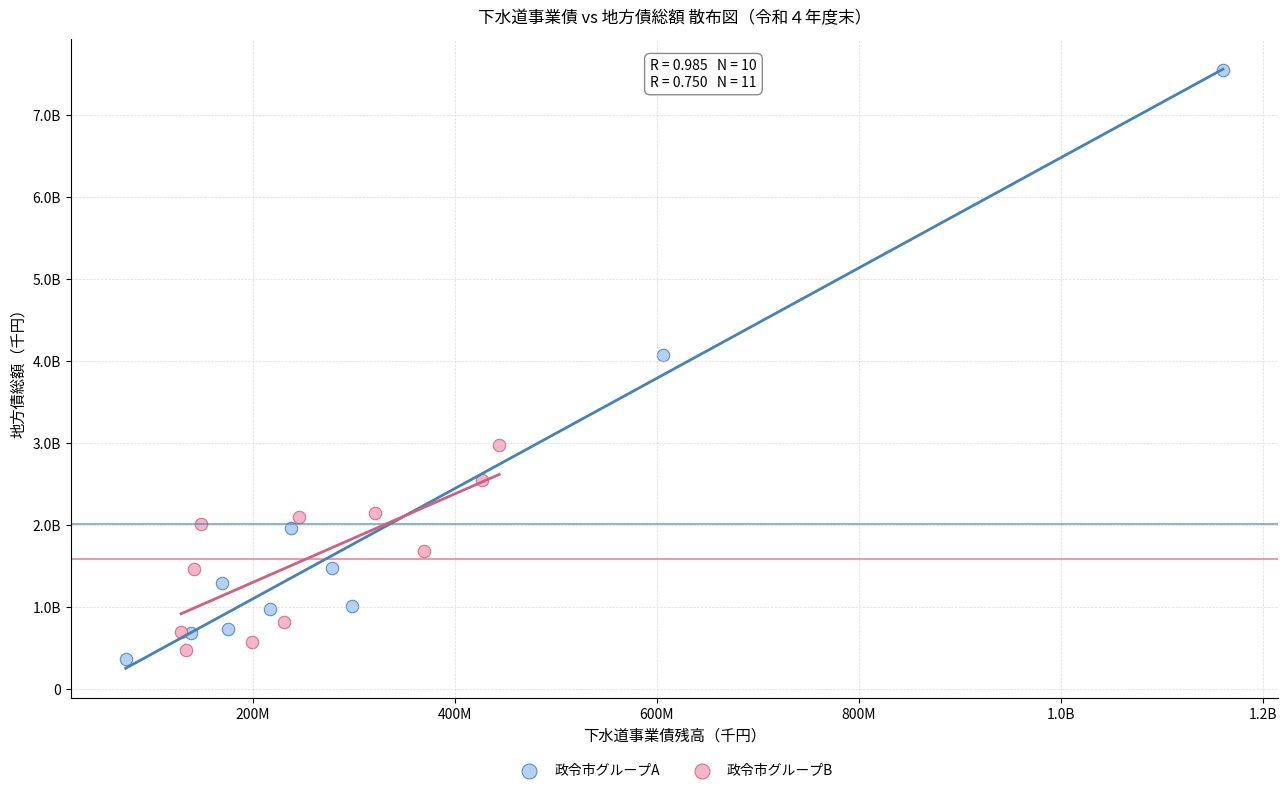

Which series contains the highest Y value?

政令市グループA